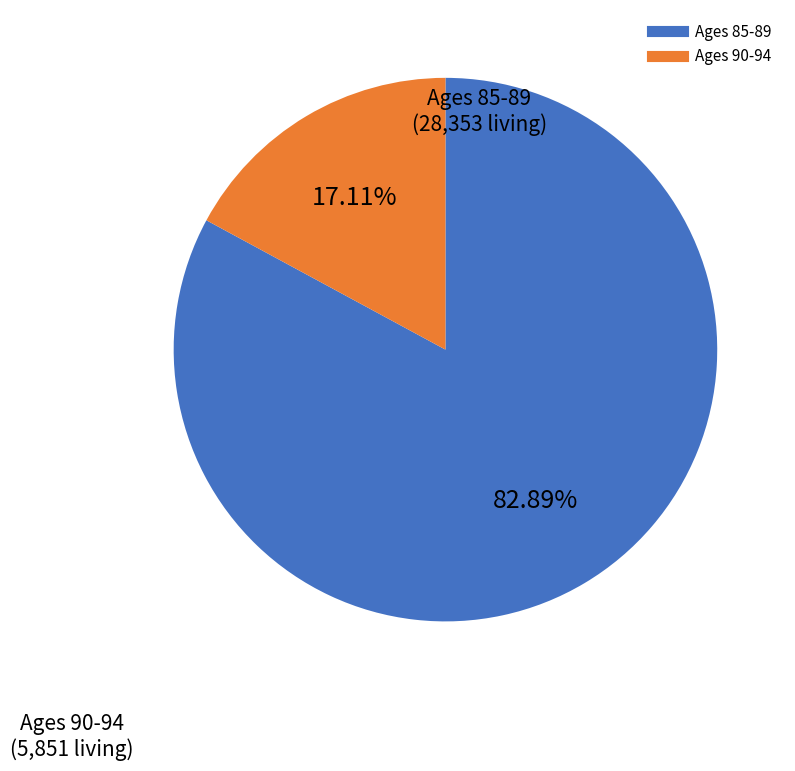

Is there any slice that represents more than half of the pie?

Yes